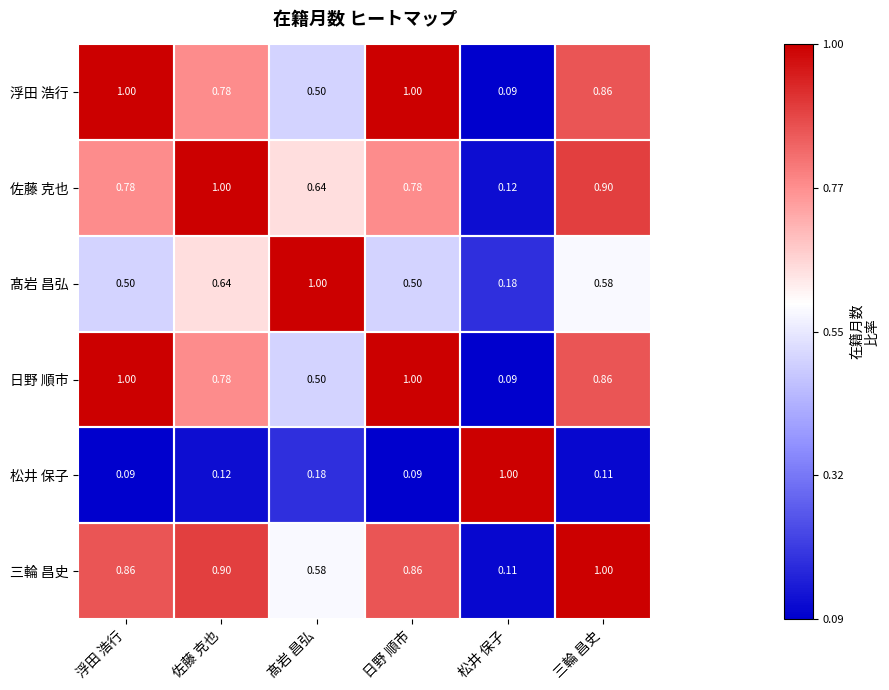

Which series has the largest total across all categories?

三輪 昌史